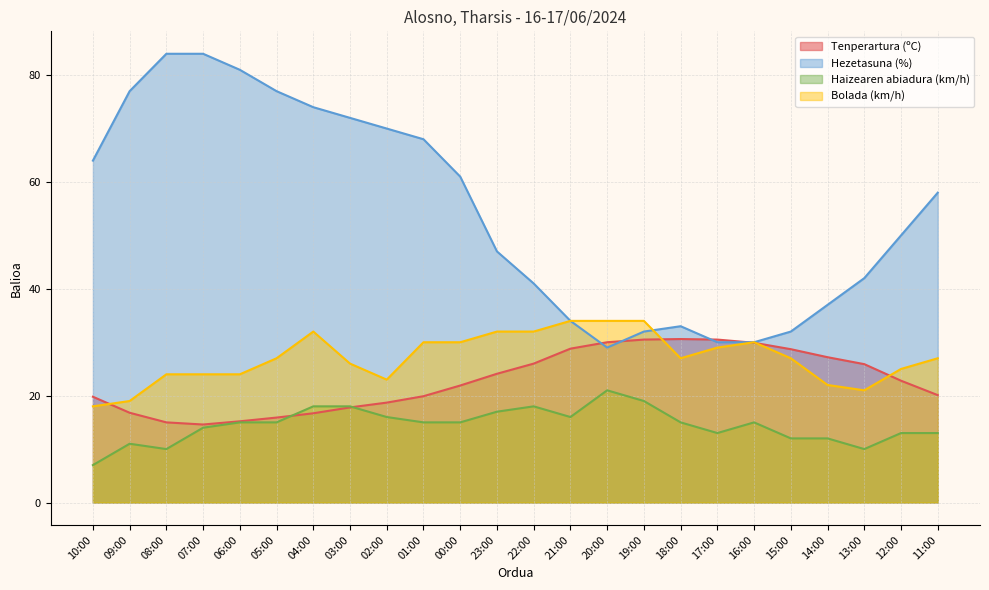

Where do Haizearen abiadura (km/h) and Tenperartura (ºC) first cross each other?

05:00 and 04:00